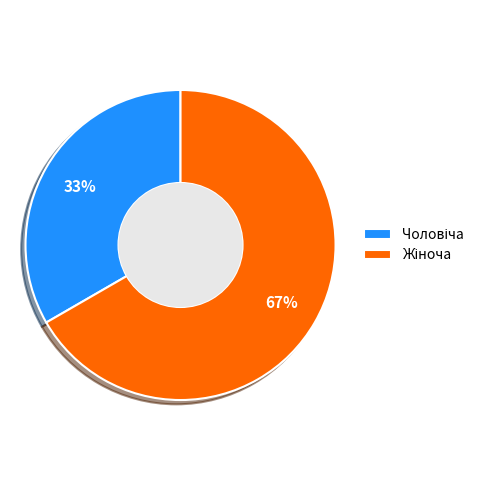

To the nearest percent, what is the average slice percentage?

50%